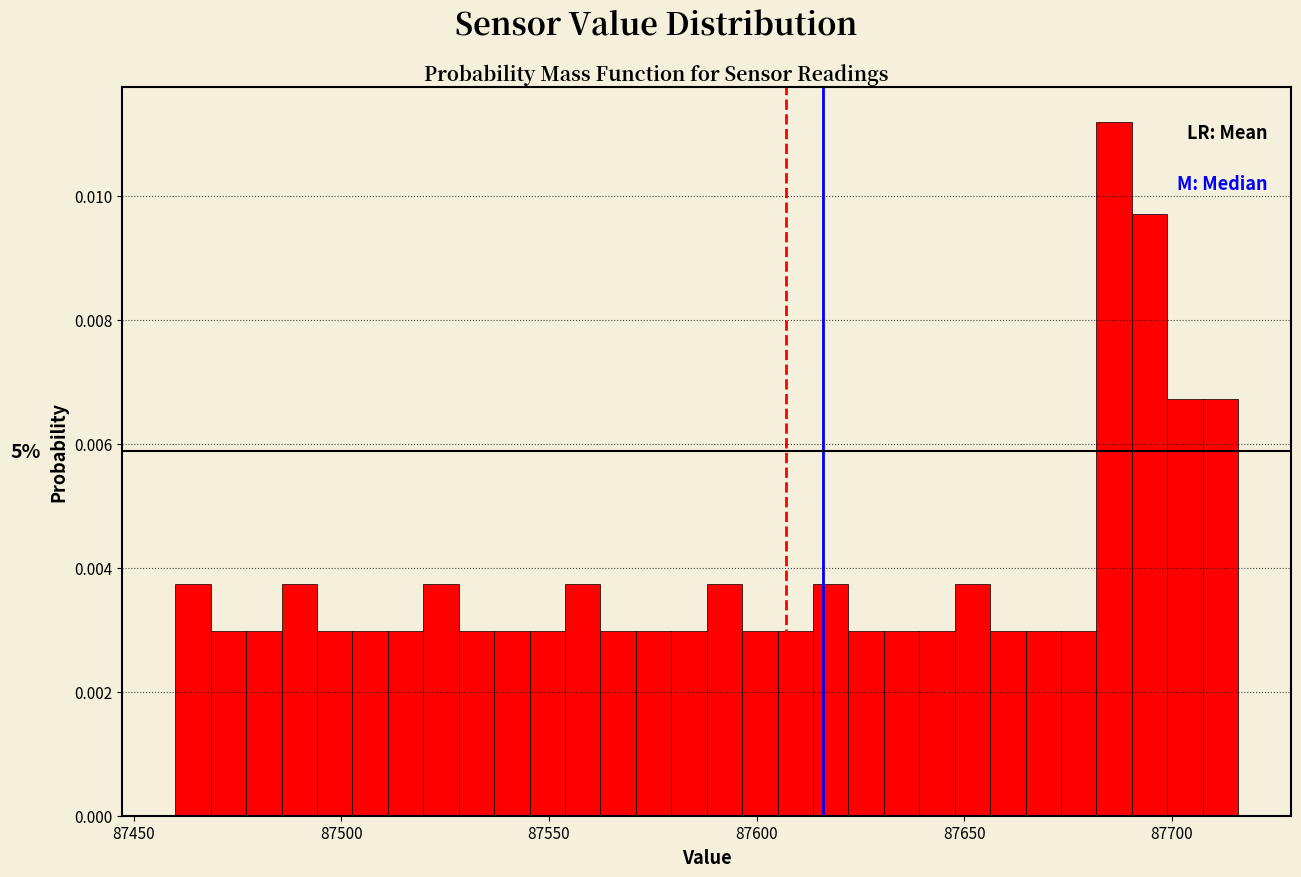

Around what value on the x-axis is the tallest bar? Give the approximate position of its centre, as read against the axis.

87685